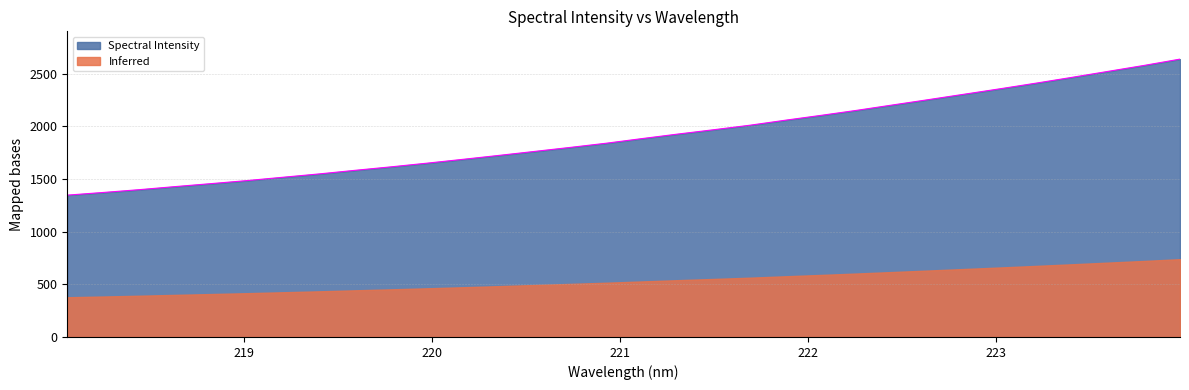

The value at 223.5987 is 2521.7. True or false?

True